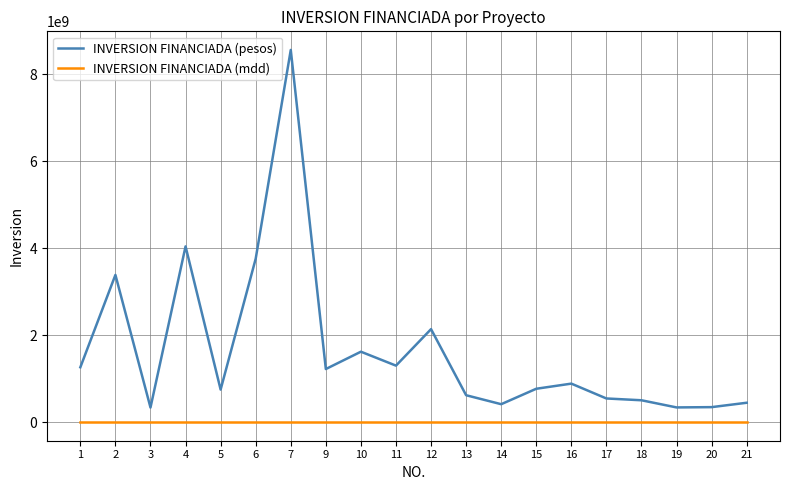

What is the difference between the second highest and minimum values in the INVERSION FINANCIADA (pesos) series?

3704164439.0